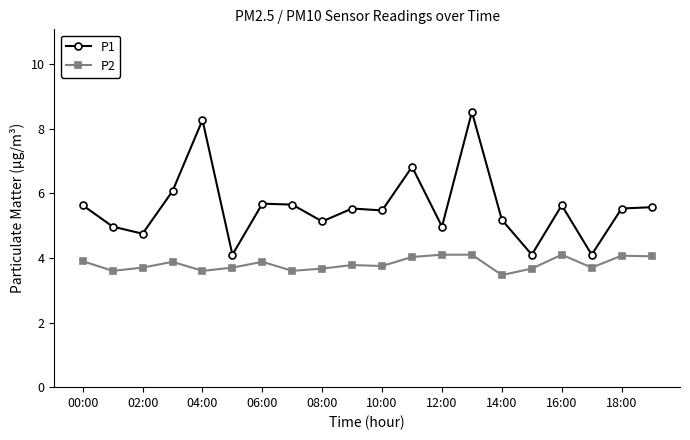

Is this an area chart (filled region under the line)?

No